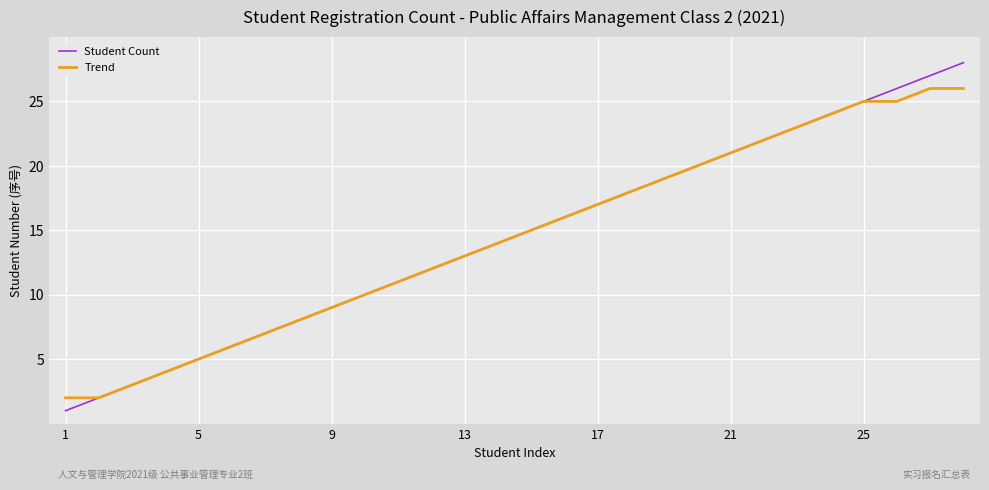

What is the greatest value displayed?

28